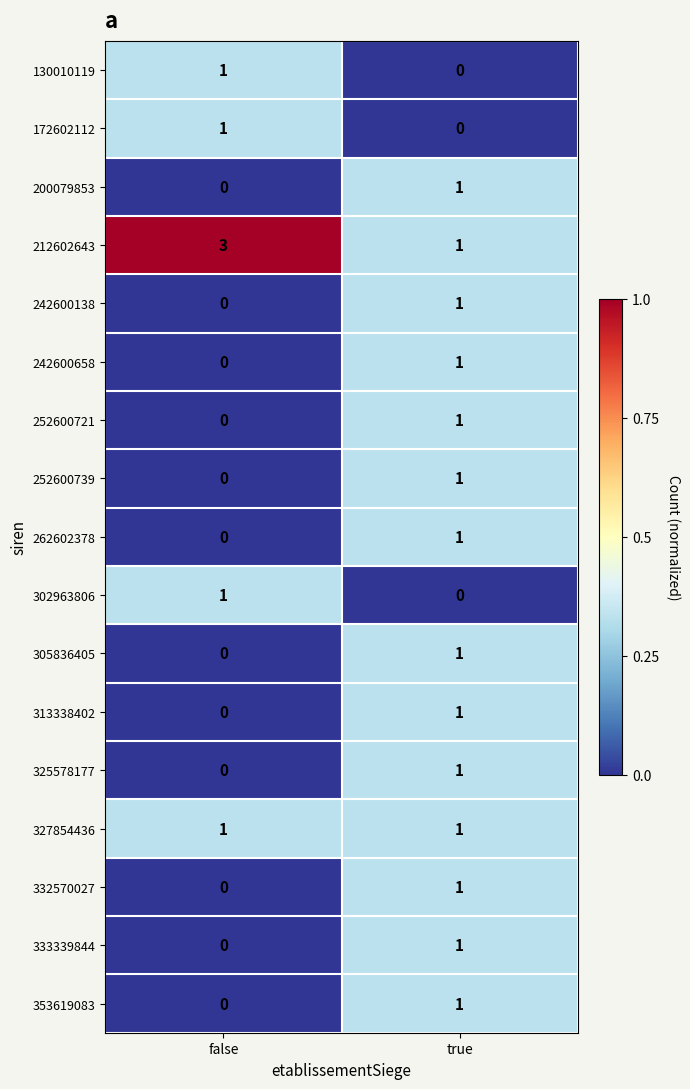

At how many categories does at least one series exceed 0?

2